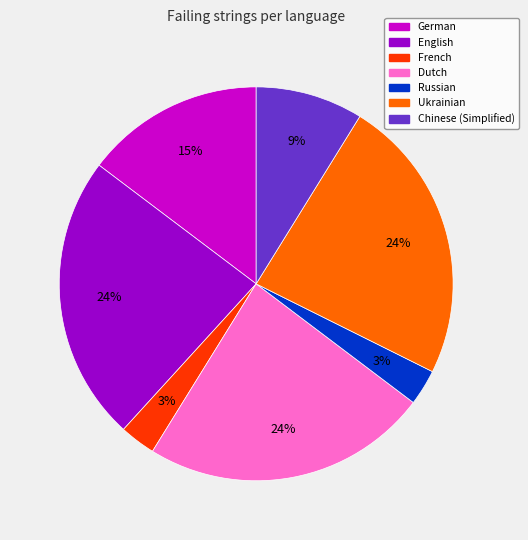

Is it true that German is 21% of the pie?

False